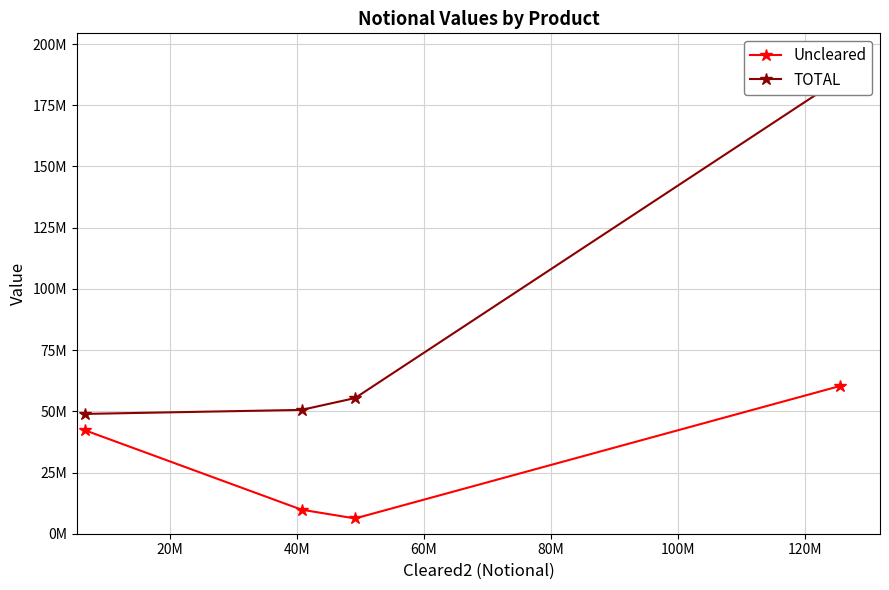

What is the average value of the Uncleared series?

29649338